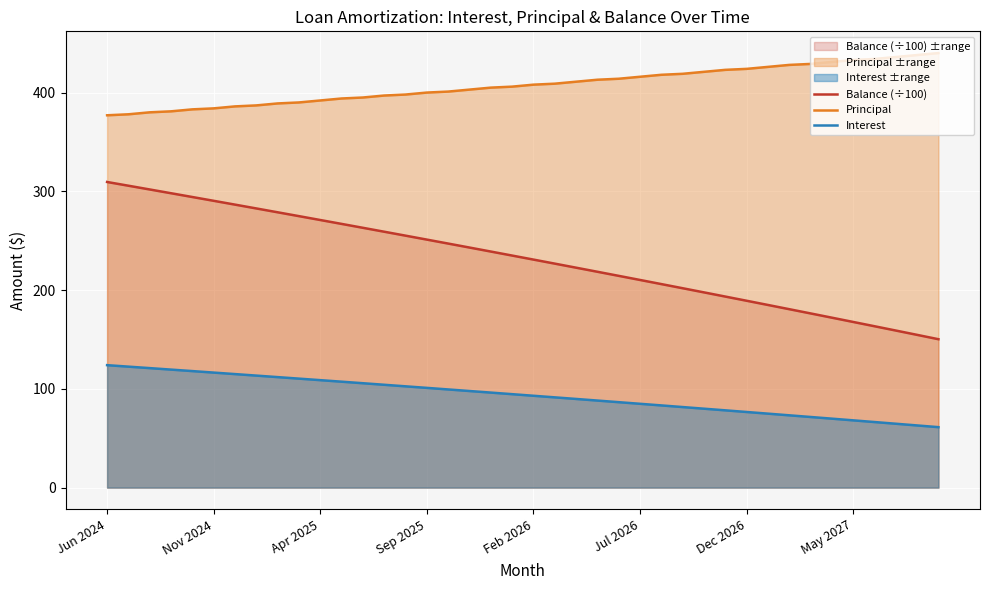

Which series has the largest range (max minus min)?

Balance (÷100)